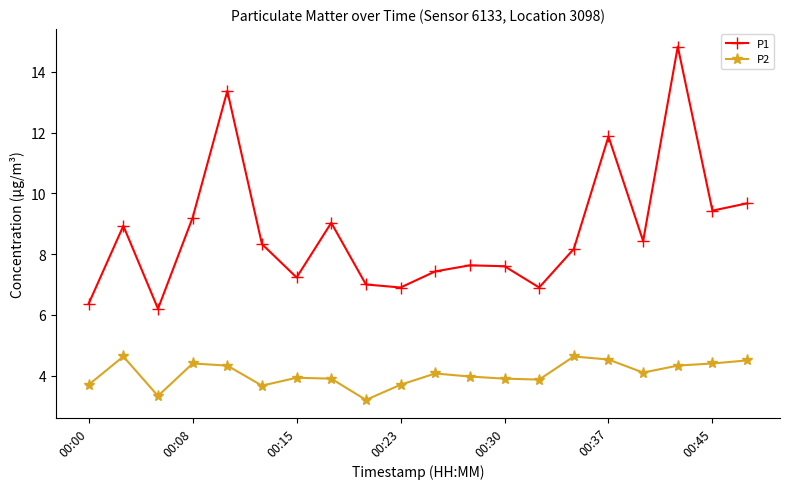

List the series in order of their peak value, lowest first.

P2, P1